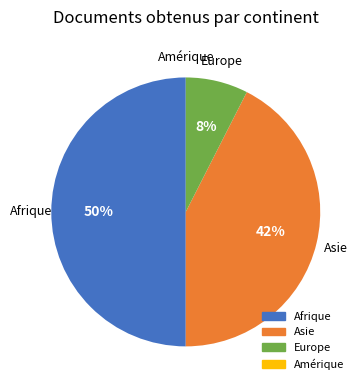

Is Europe the majority of the pie?

No